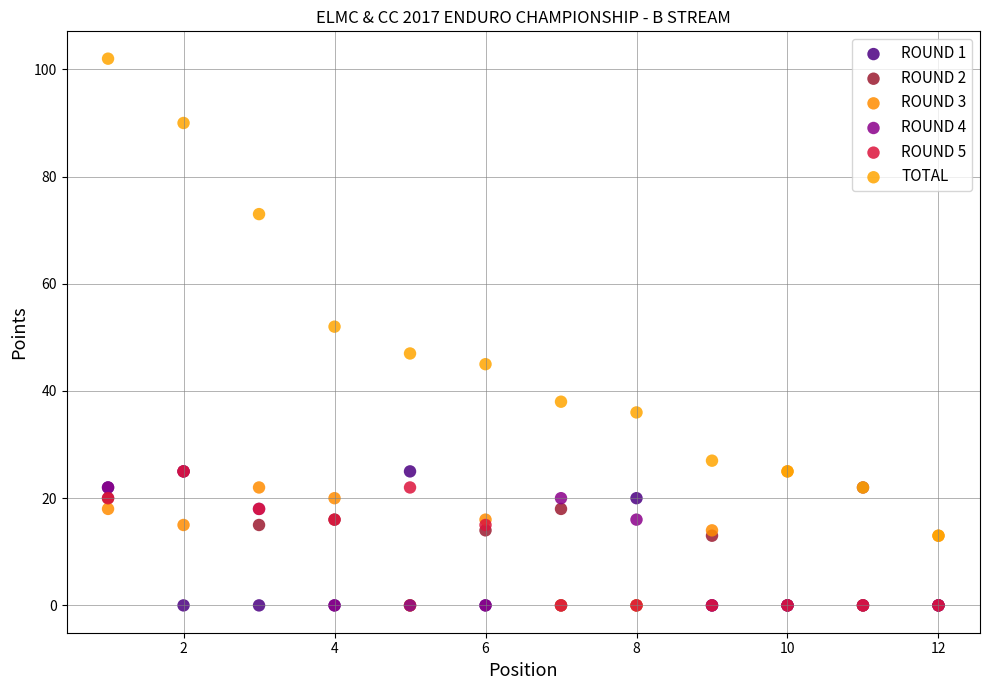

In the TOTAL series, what Y value is closest to 57?

52